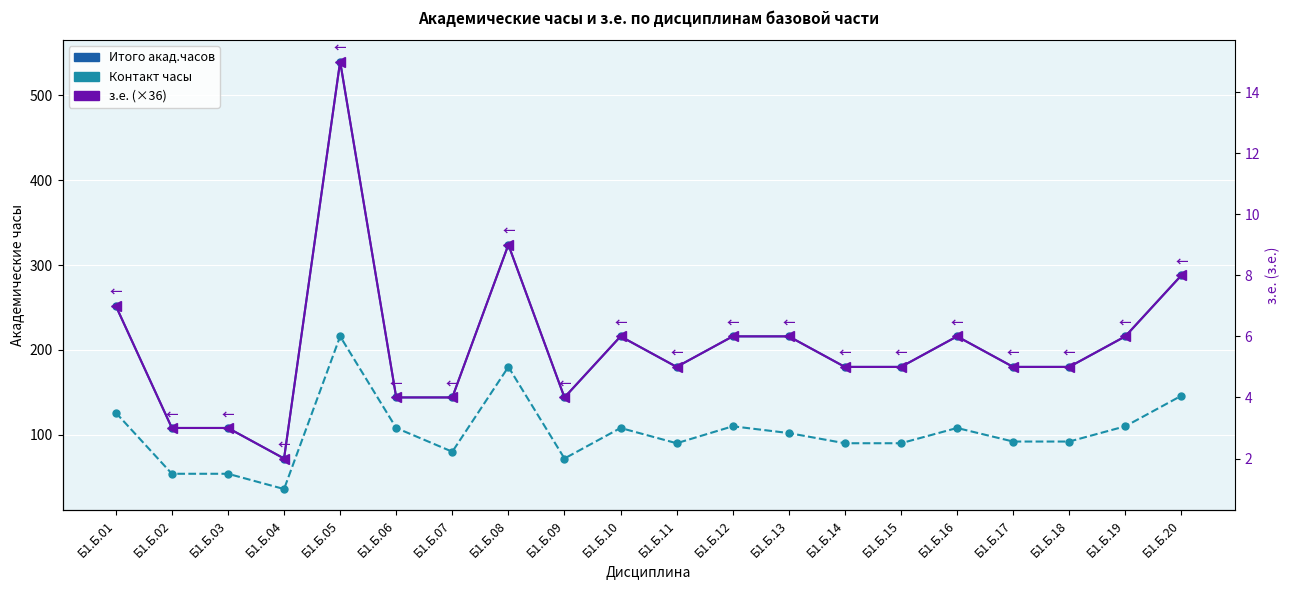

True or false: Итого акад.часов has a value of 180 at Б1.Б.17.

True